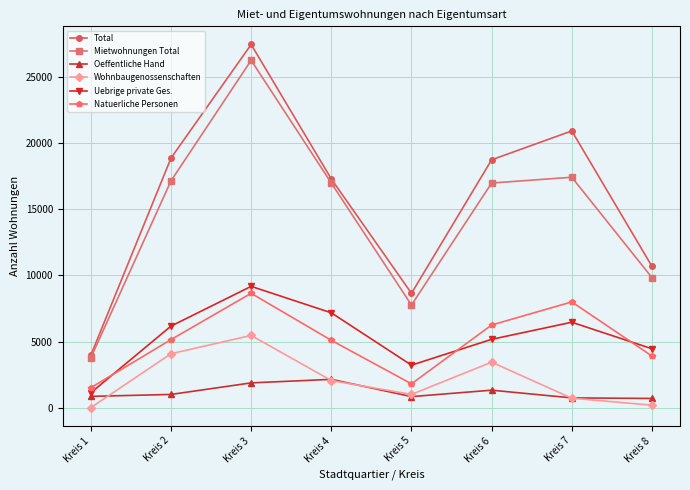

What is the difference between the Natuerliche Personen values at Kreis 8 and Kreis 6?

2342